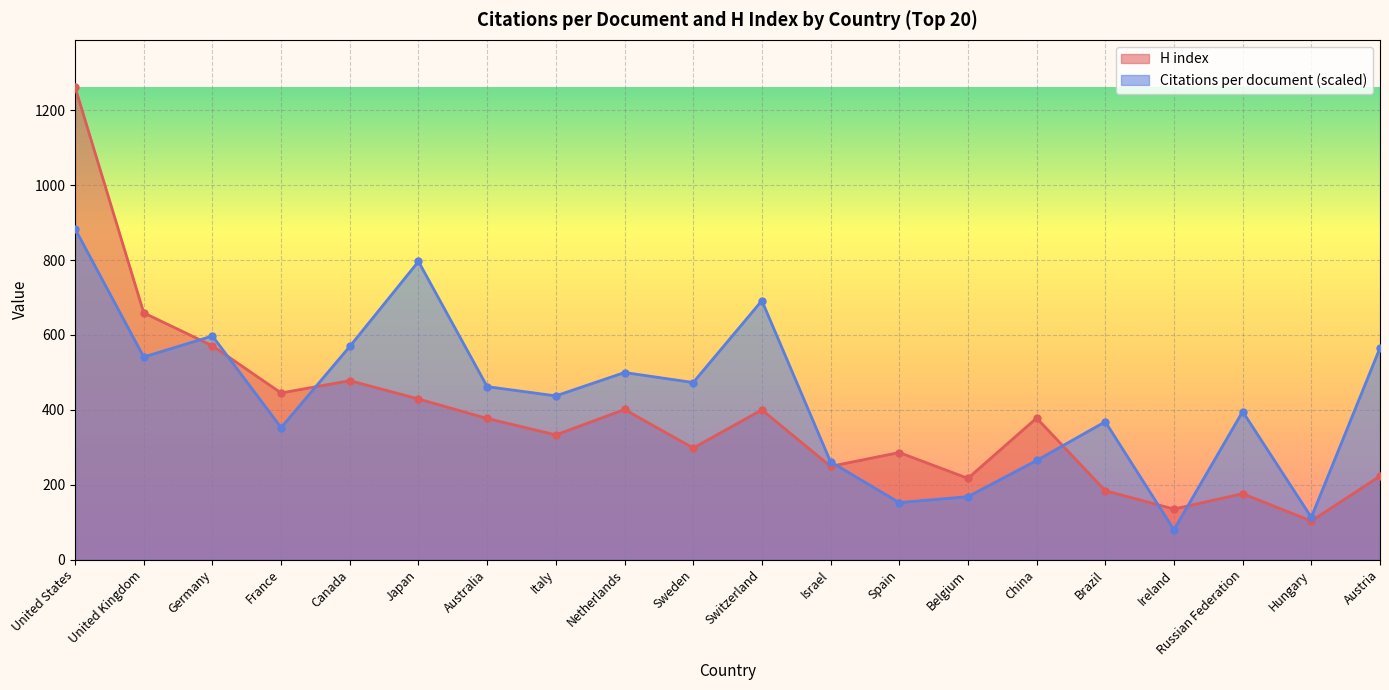

How many lines are shown in the chart?

2